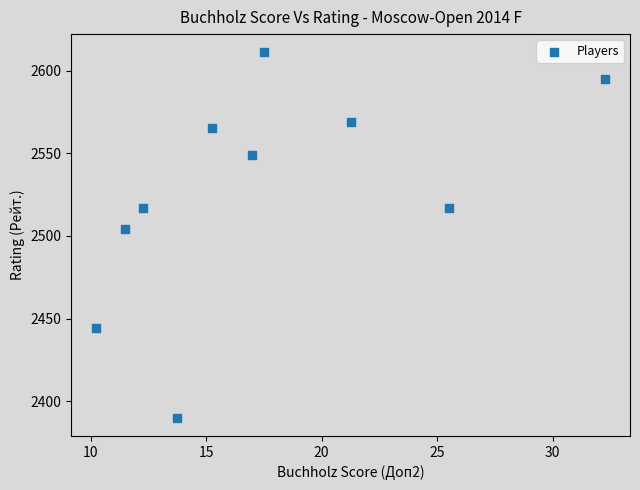

What Y value in the scatter plot is closest to 2500?

2504